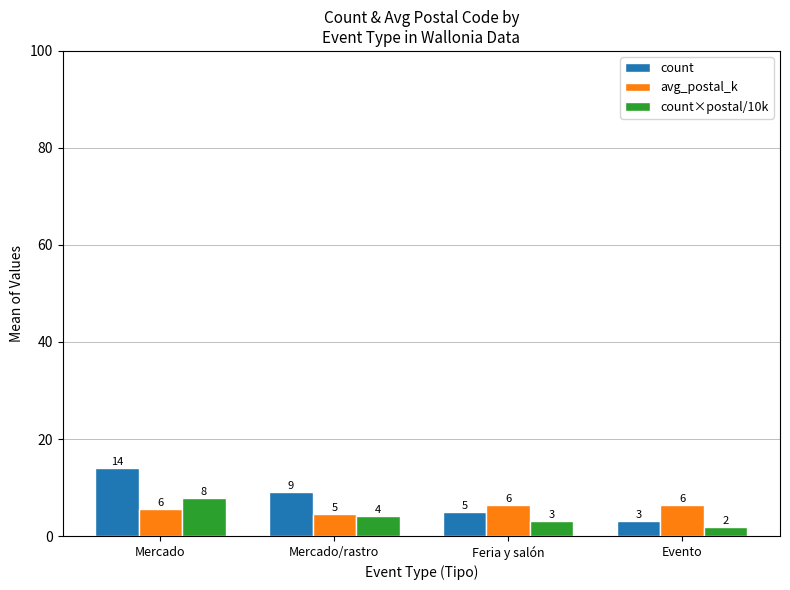

What is the maximum value shown in the chart?

14.0